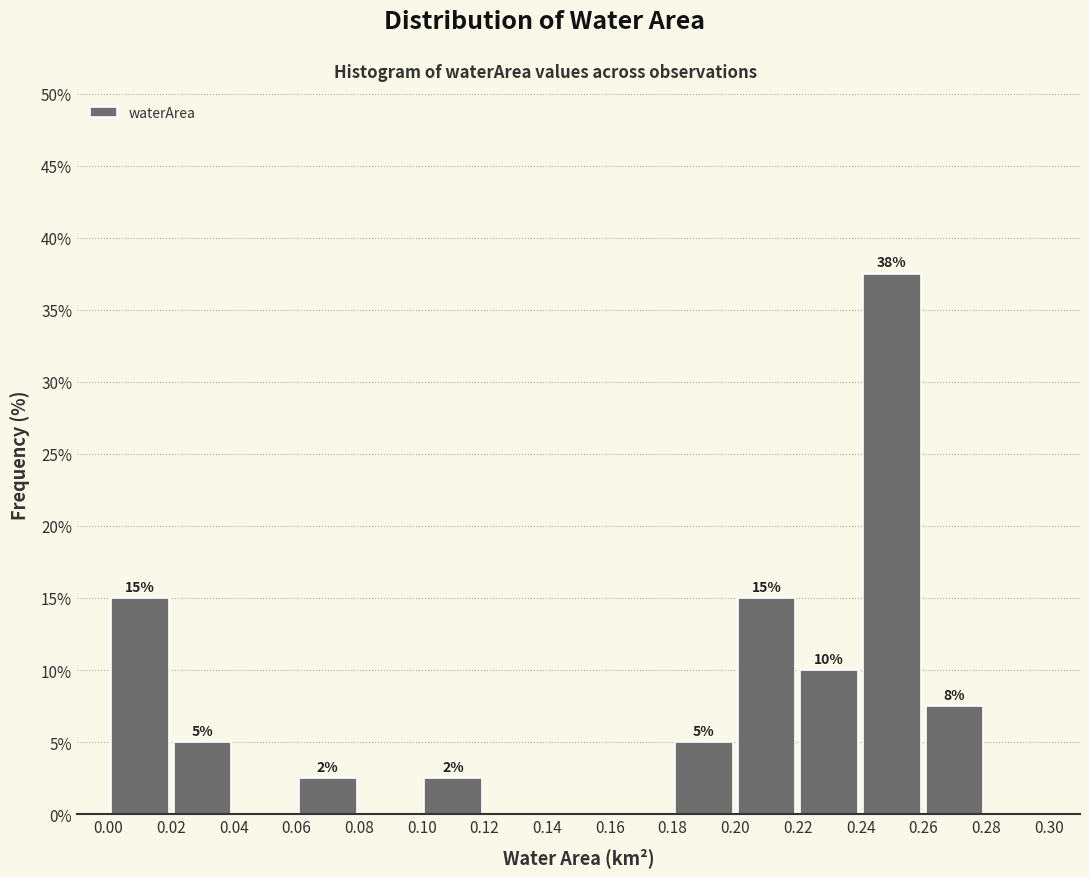

Over which range of the x-axis is the bar tallest?

0.24 to 0.26